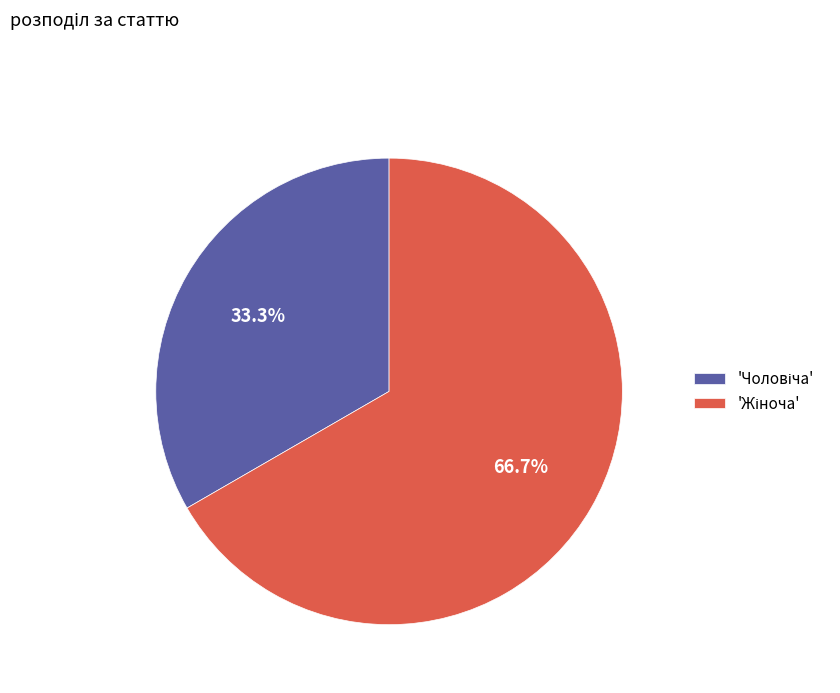

Is there a majority slice in this chart?

Yes